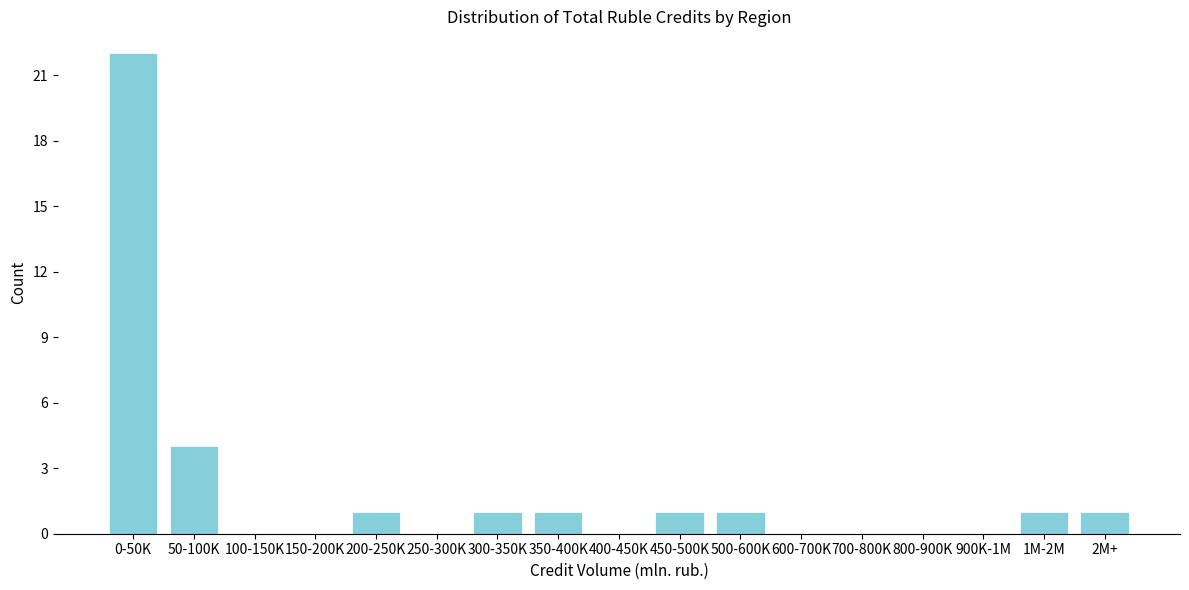

Reading right to left, what are all the values shown in this chart?

2M+=1	1M-2M=1	900K-1M=0	800-900K=0	700-800K=0	600-700K=0	500-600K=1	450-500K=1	400-450K=0	350-400K=1	300-350K=1	250-300K=0	200-250K=1	150-200K=0	100-150K=0	50-100K=4	0-50K=22